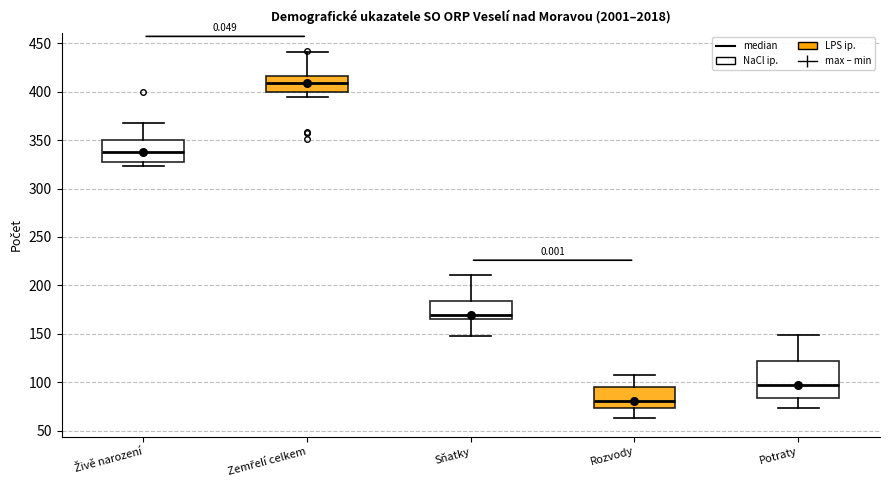

Comparing the boxes themselves (not the whiskers), which one is the tallest?

Potraty